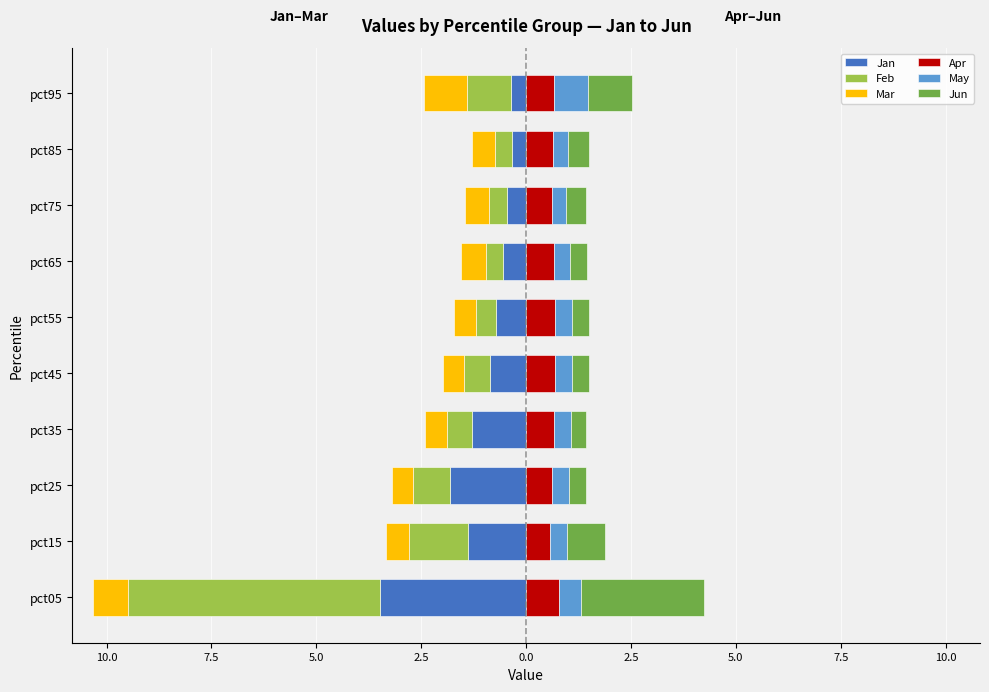

What is the spread (max minus min) of values at 10.0?

2.3